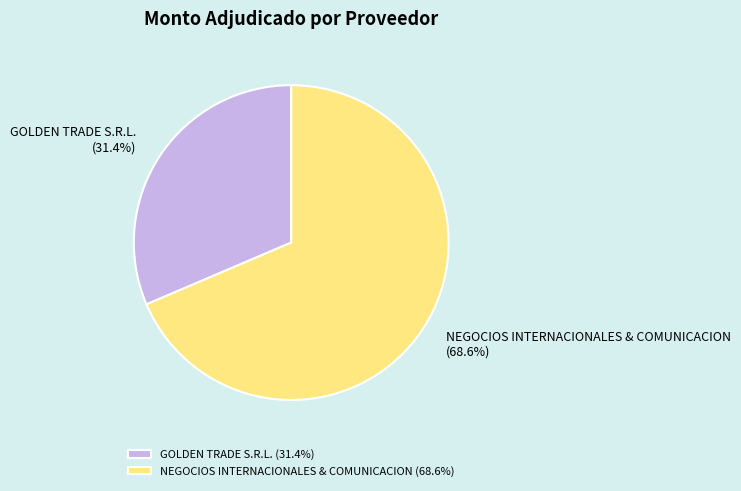

Which has a higher value, NEGOCIOS INTERNACIONALES & COMUNICACION or GOLDEN TRADE S.R.L.?

NEGOCIOS INTERNACIONALES & COMUNICACION